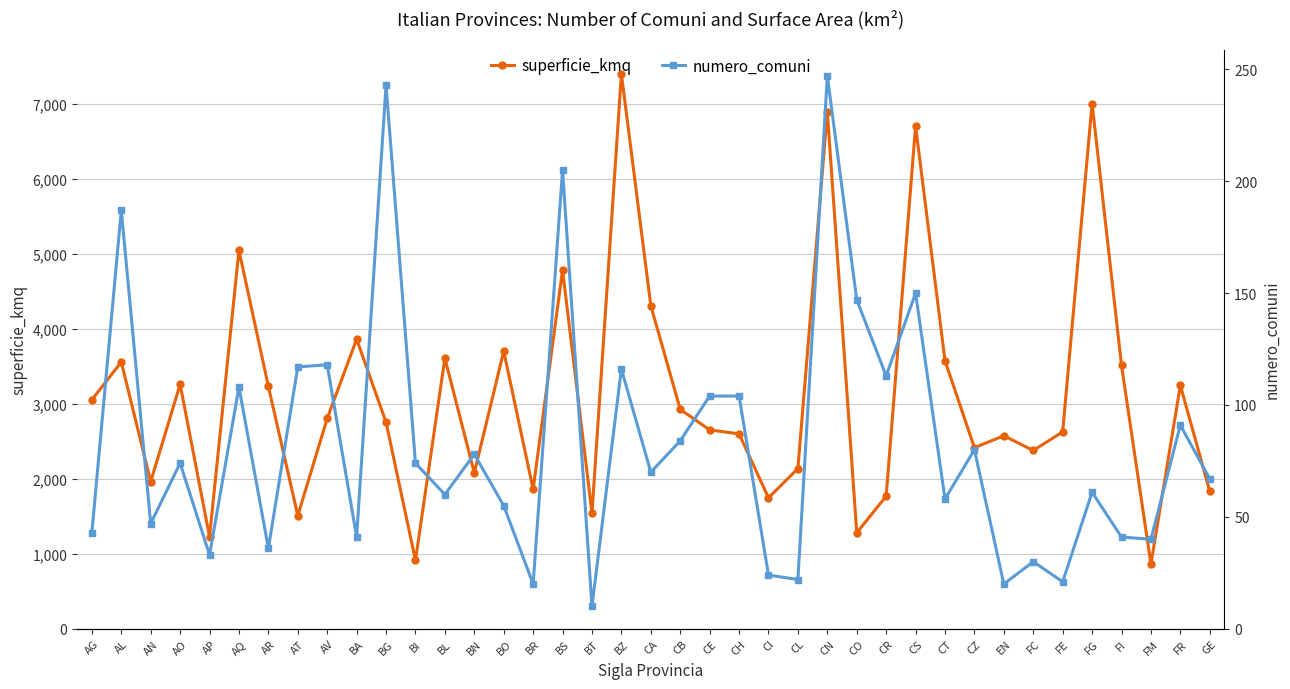

What is the average value of the superficie_kmq series?

3108.7